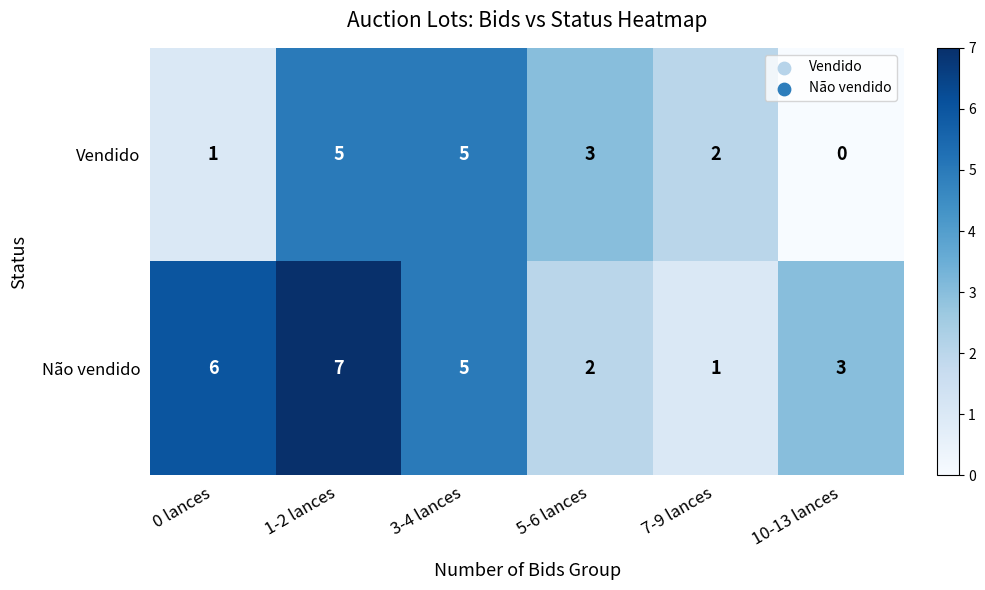

Which series has the largest total across all categories?

Não vendido